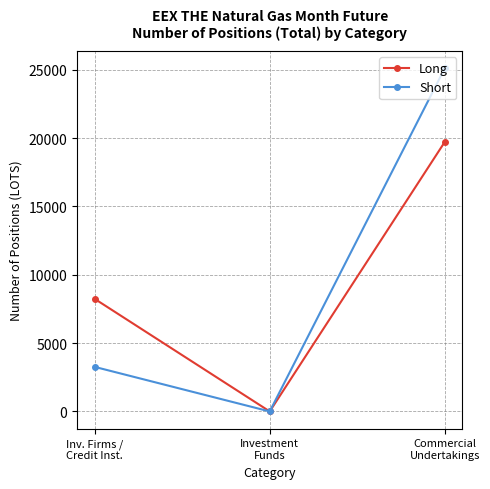

What is the sum of the Long values at Inv. Firms /
Credit Inst. and Investment
Funds?

8244